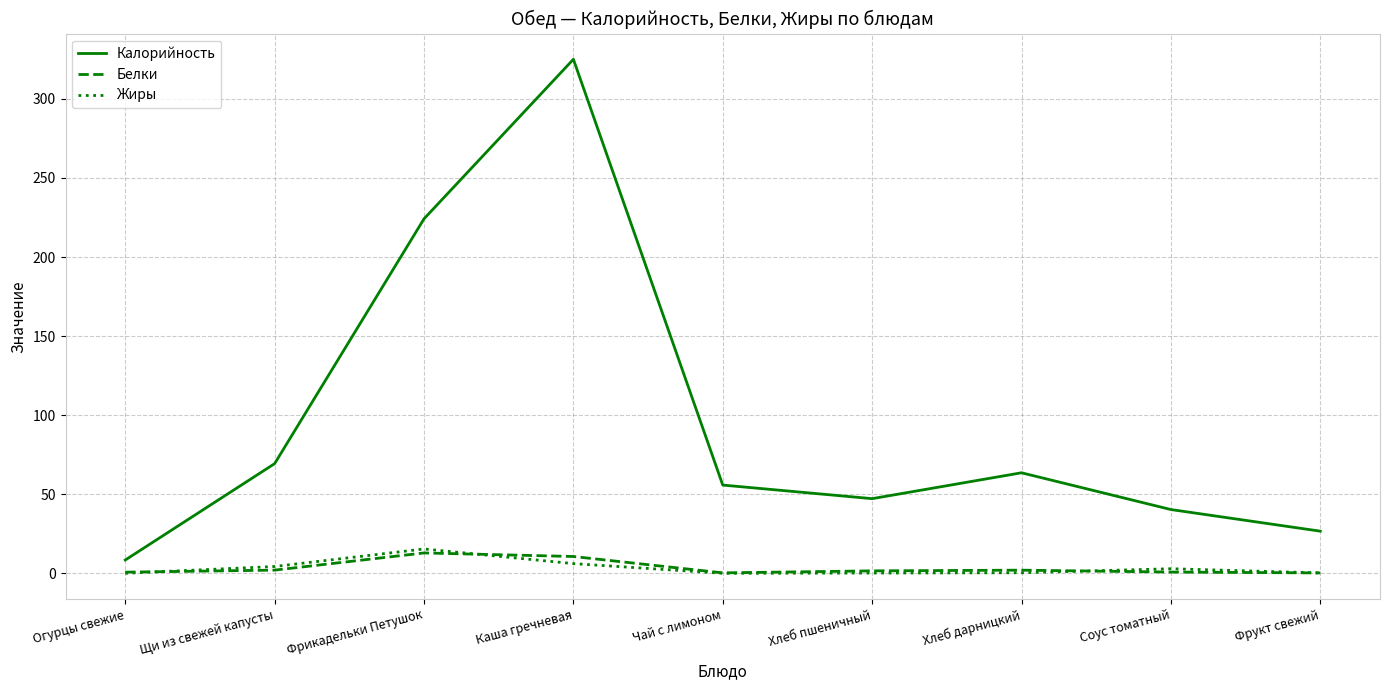

What is the sum of the Жиры values at Щи из свежей капусты and Фрикадельки Петушок?

19.7